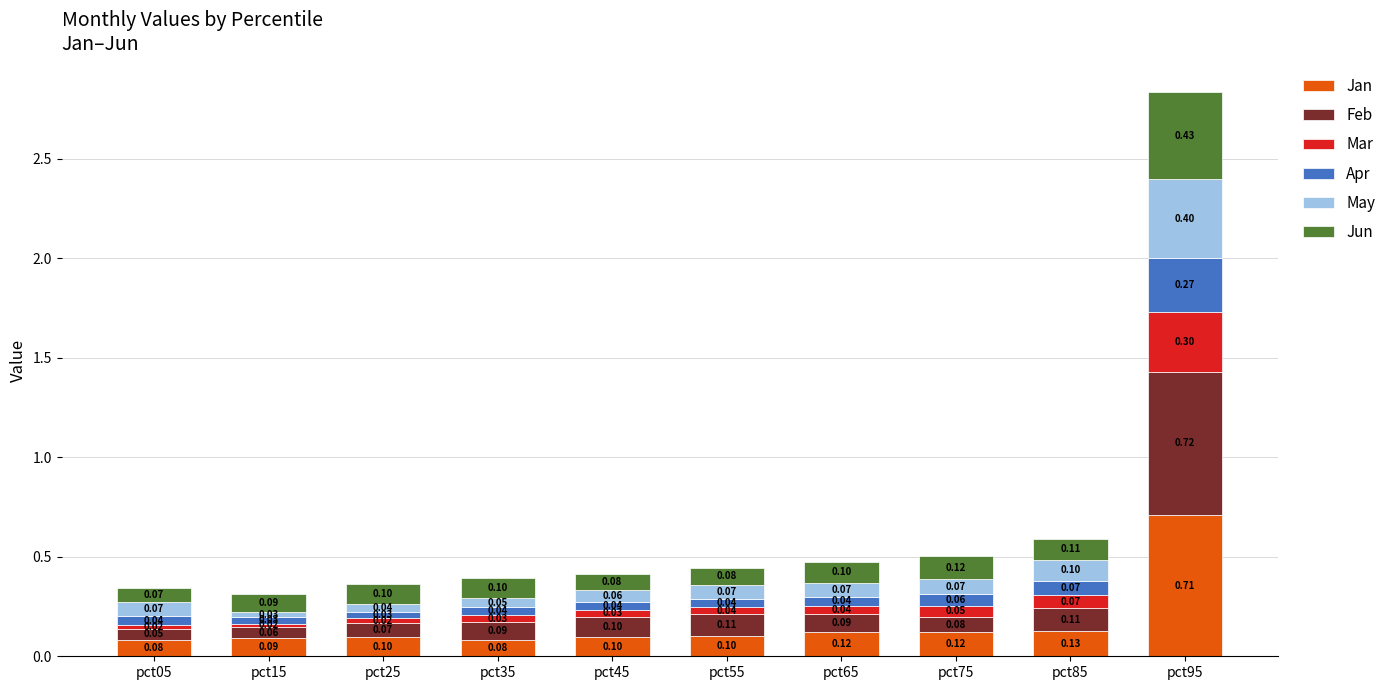

What is the total value across all series at pct55?

0.4